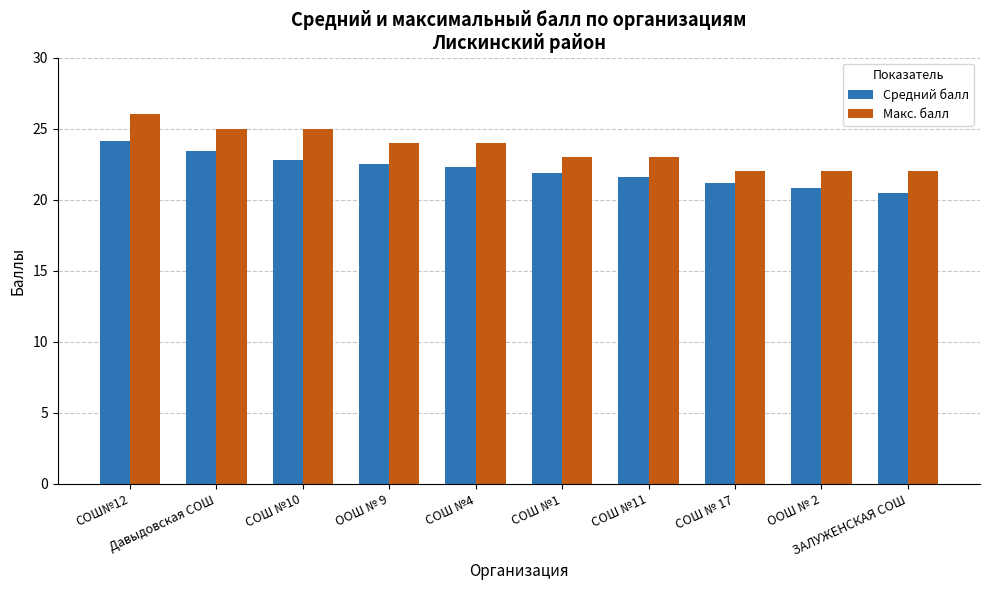

Count the Макс. балл values in the range 22 to 25.

9